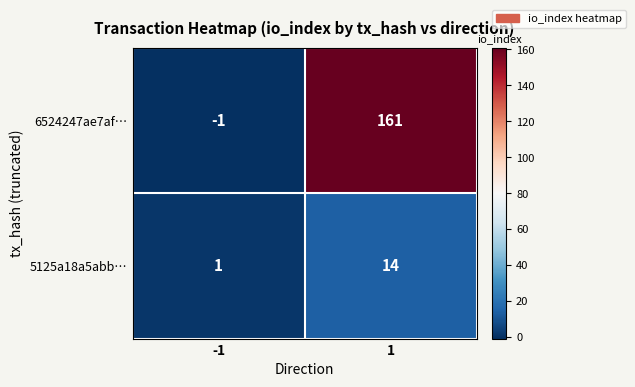

Between -1 and 1, which series saw the biggest shift?

6524247ae7af…